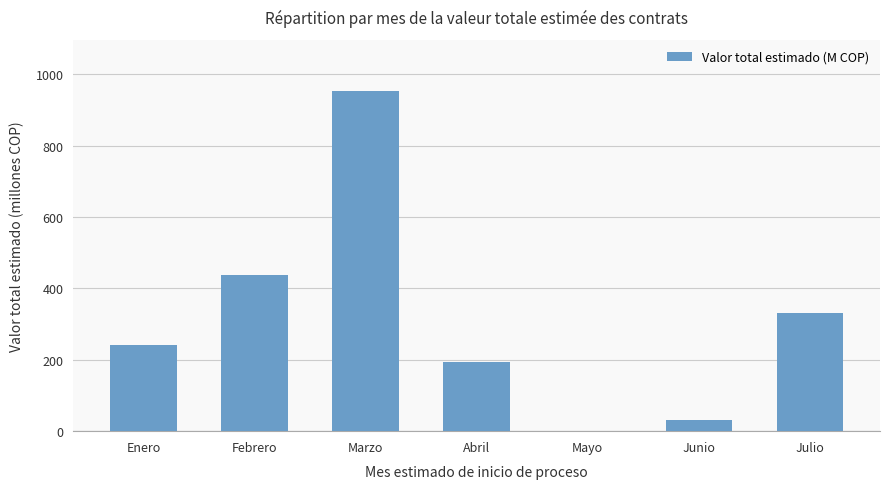

At which category does the chart reach its peak across all series?

Marzo